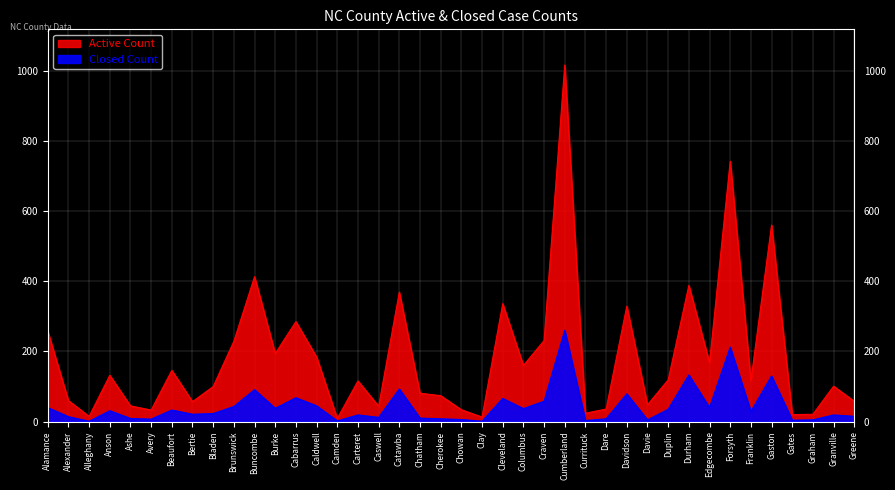

At which category is the sum across all series the highest?

Cumberland